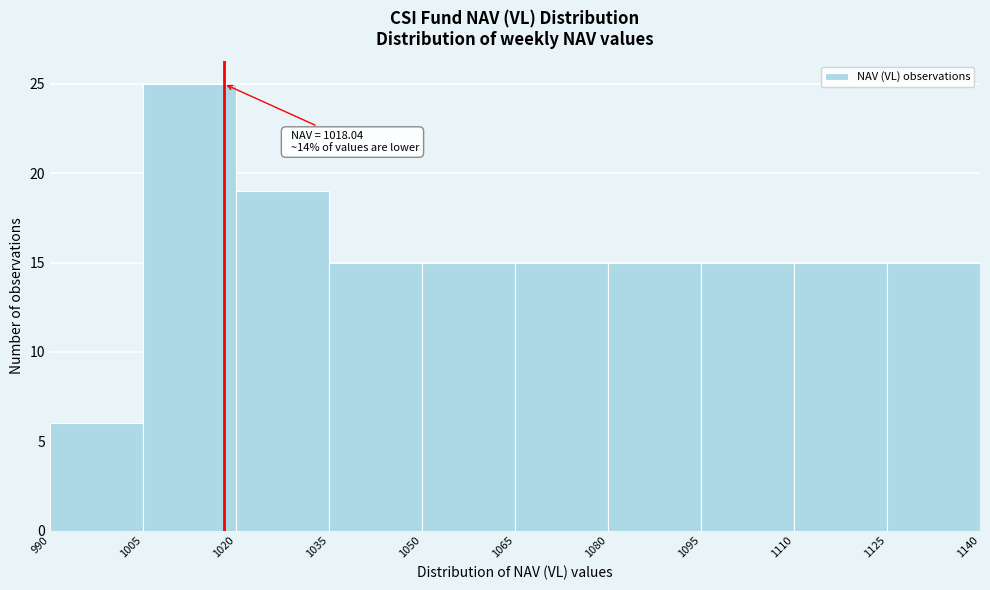

Over which range of the x-axis is the bar tallest?

1005 to 1020